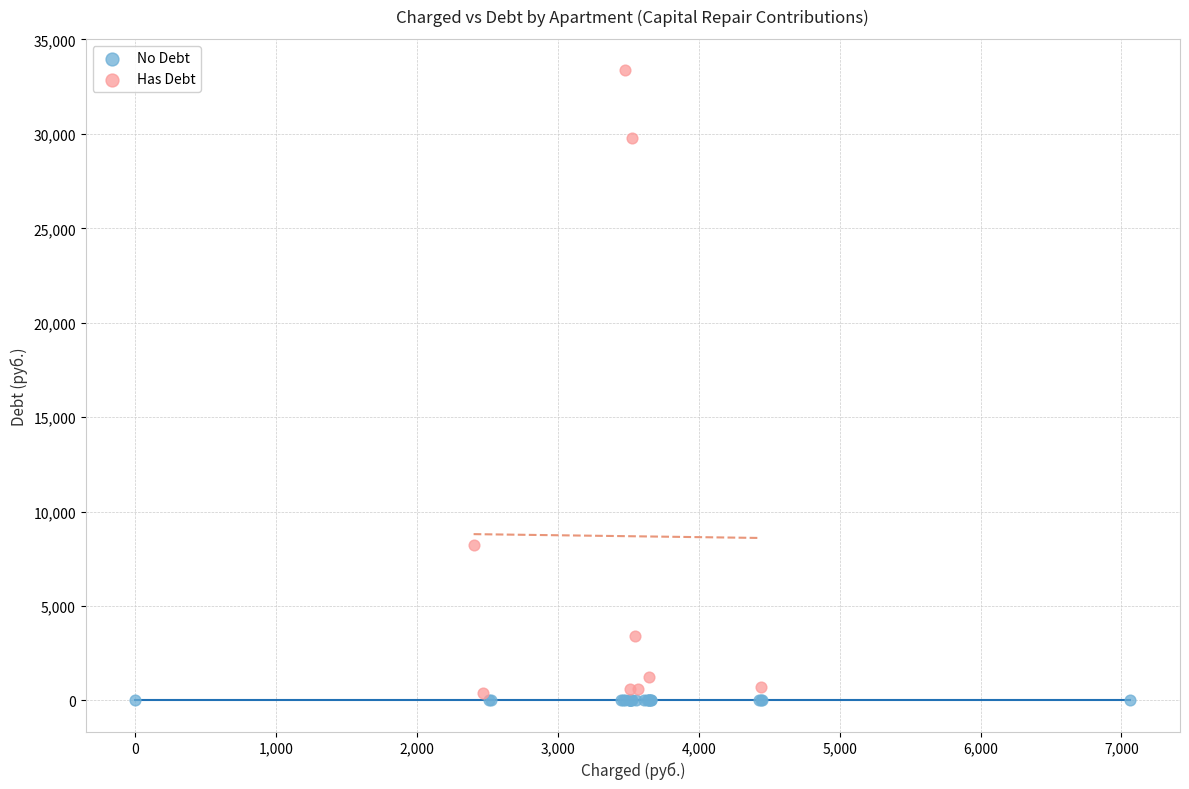

Which series reaches the maximum Y coordinate?

Has Debt